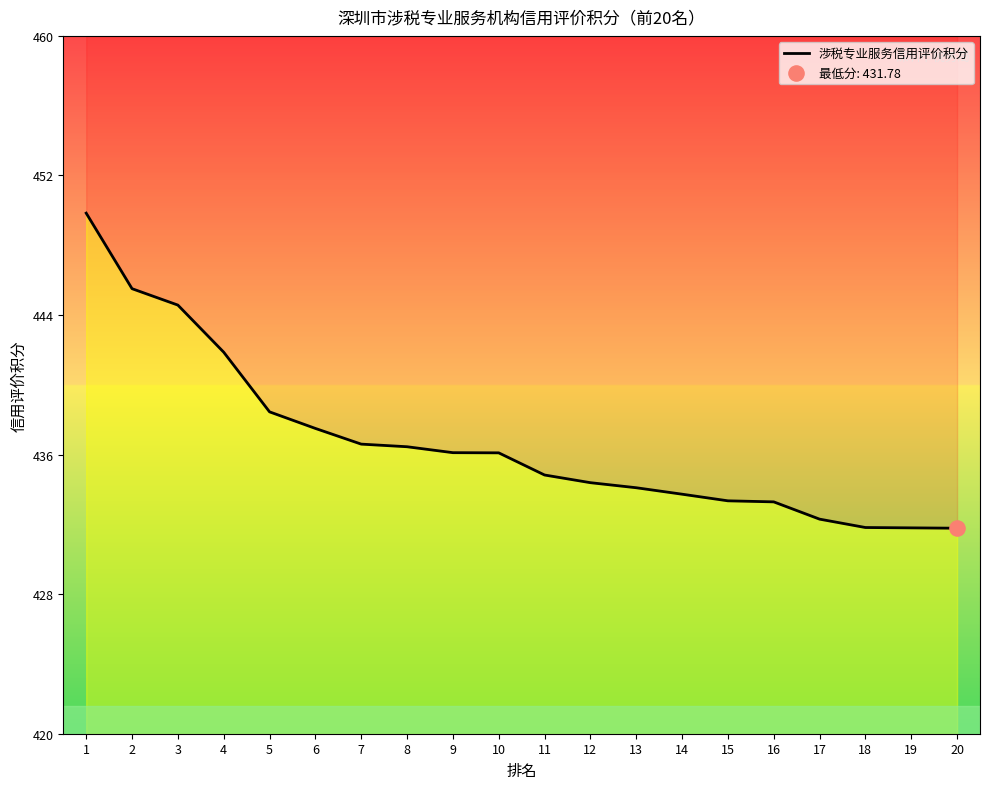

What is the ratio of the value at 20 to the value at 15?

1.0